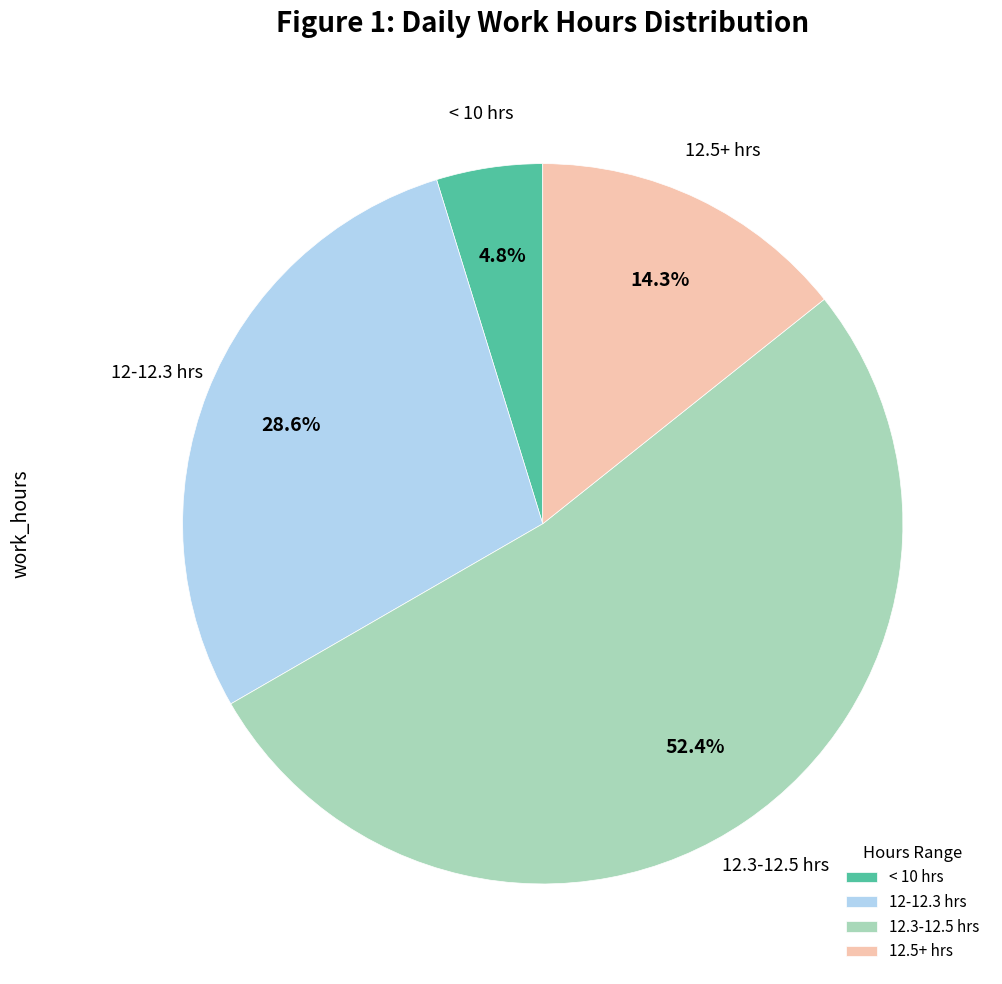

Between 12-12.3 hrs and 12.3-12.5 hrs, which is larger?

12.3-12.5 hrs